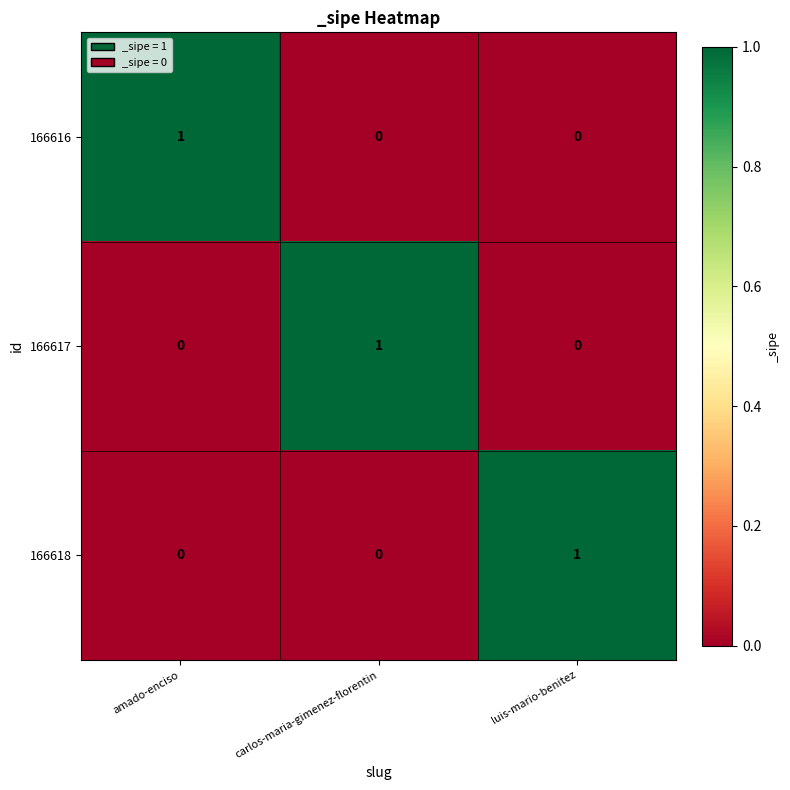

How many 166617 values are between 0 and 1?

3